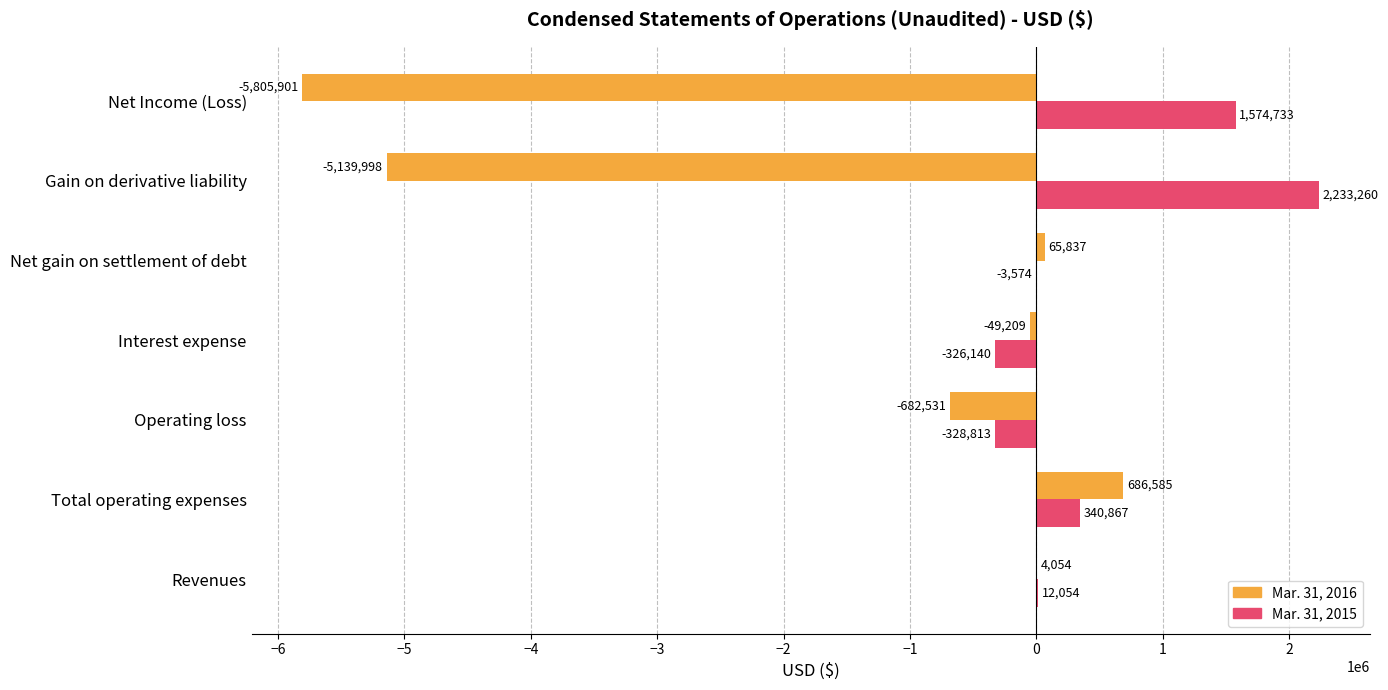

Is the value of Mar. 31, 2016 at Net gain on settlement of debt greater than the value of Mar. 31, 2015 at Net gain on settlement of debt?

Yes